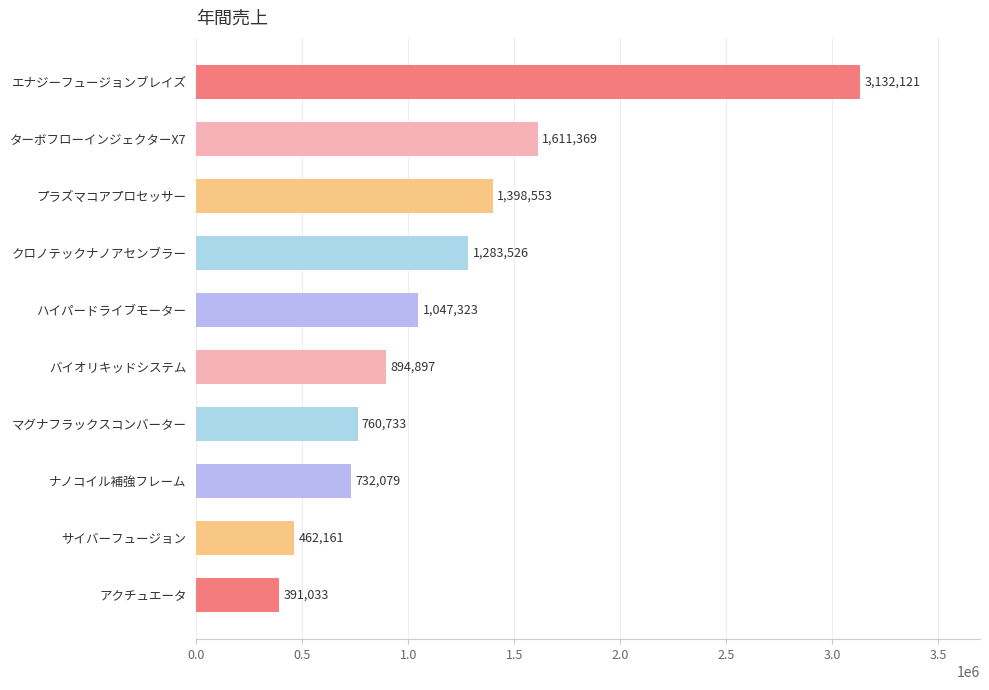

Count the number of categories in the chart.

10